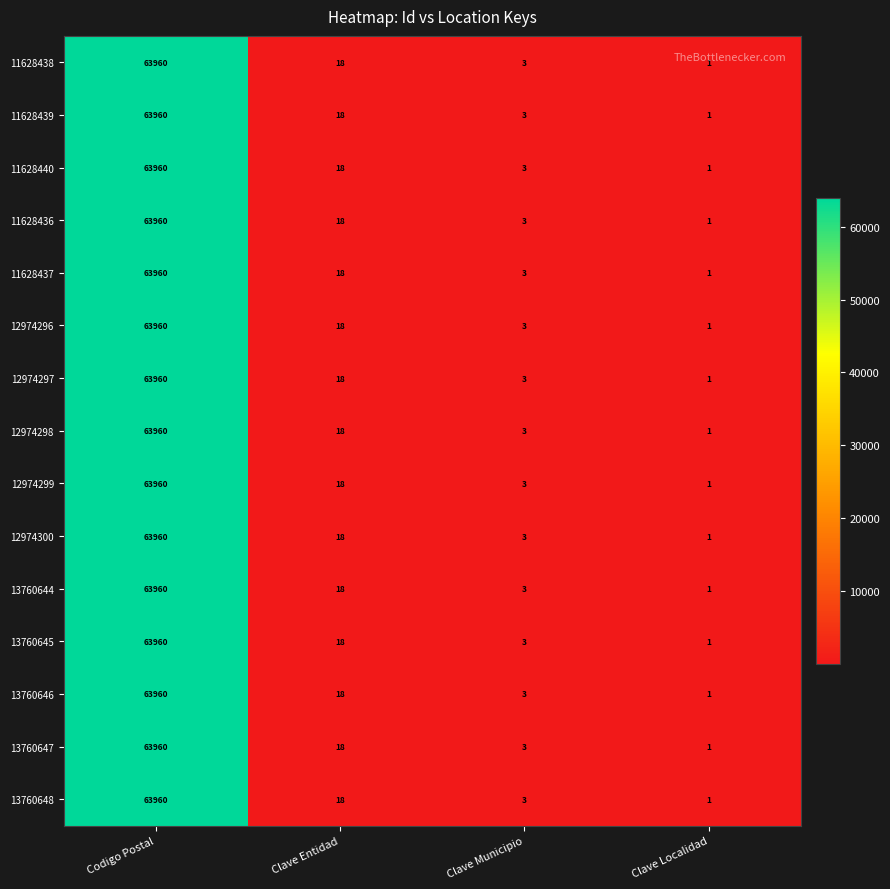

What is the total value across all series at Clave Entidad?

270